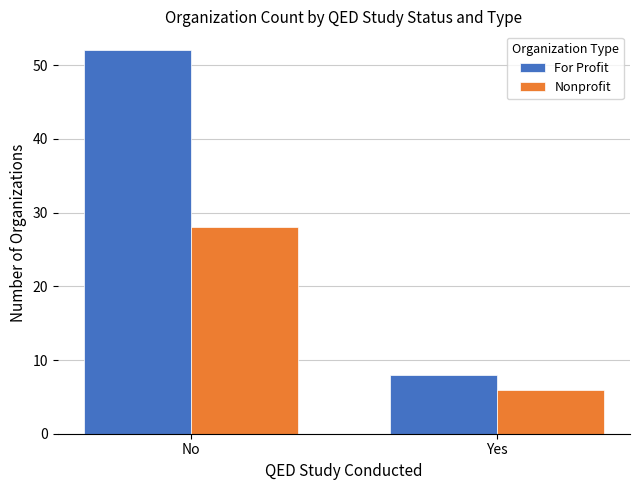

Rank the series by their average value, from highest to lowest.

For Profit, Nonprofit